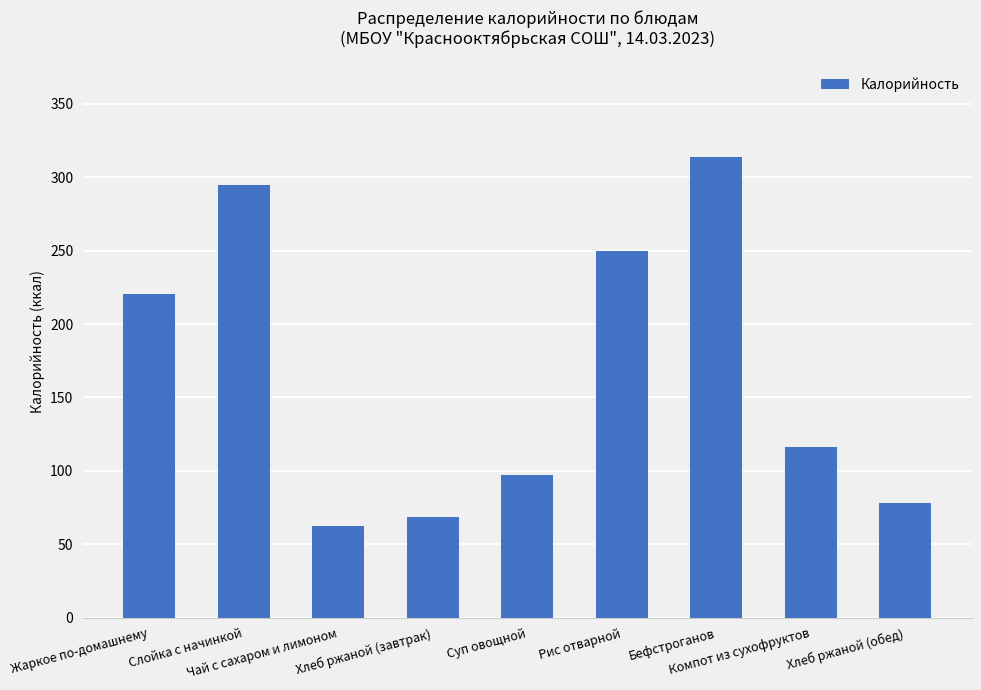

How many values are below 116?

4